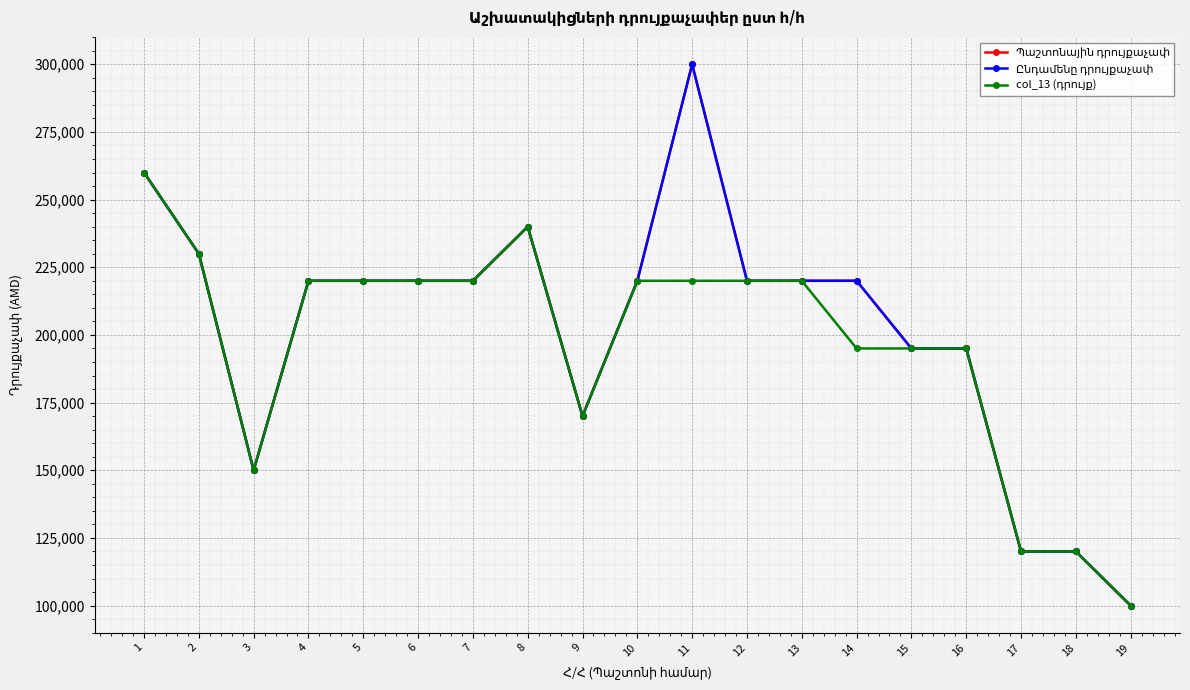

Reading left to right, list all the values displayed in this chart.

Պաշտոնային դրույքաչափ: 1=260000	2=230000	3=150000	4=220000	5=220000	6=220000	7=220000	8=240000	9=170000	10=220000	11=300000	12=220000	13=220000	14=220000	15=195000	16=195000	17=120000	18=120000	19=100000
Ընդամենը դրույքաչափ: 1=260000	2=230000	3=150000	4=220000	5=220000	6=220000	7=220000	8=240000	9=170000	10=220000	11=300000	12=220000	13=220000	14=220000	15=195000	16=195000	17=120000	18=120000	19=100000
col_13 (դրույք): 1=260000	2=230000	3=150000	4=220000	5=220000	6=220000	7=220000	8=240000	9=170000	10=220000	11=220000	12=220000	13=220000	14=195000	15=195000	16=195000	17=120000	18=120000	19=100000